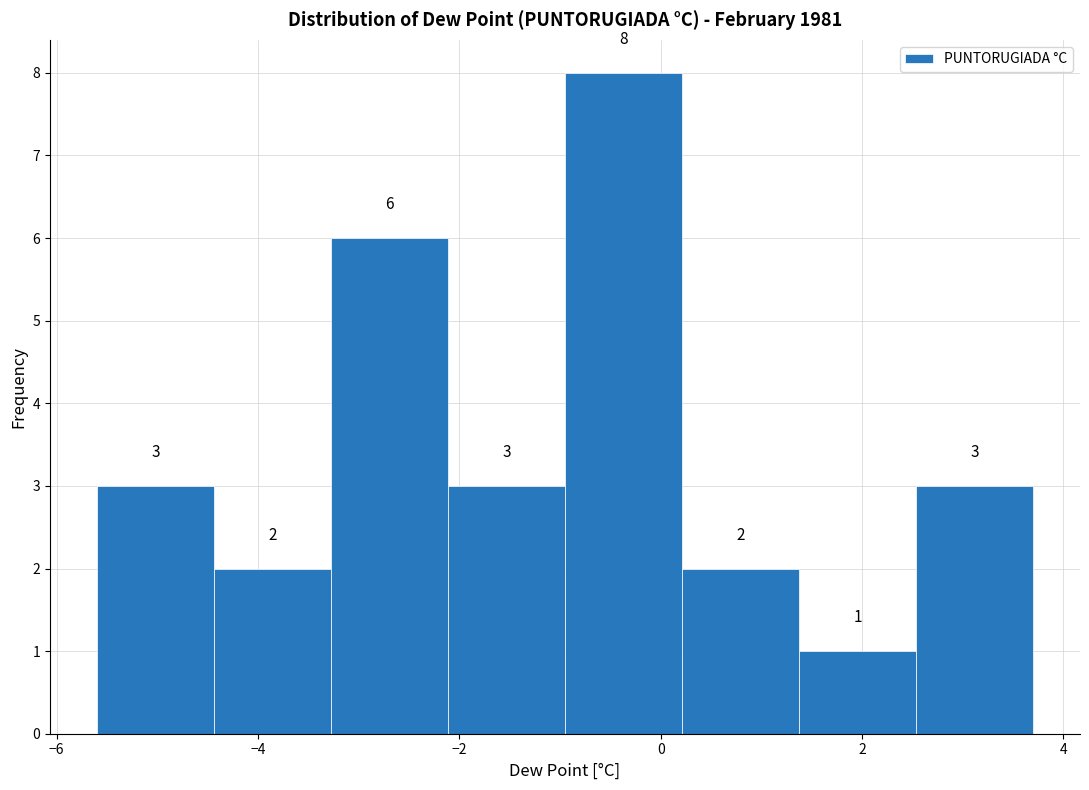

Reading left to right, transcribe this chart: for each bar, give the range it covers on the x-axis and its height. The bar edges are not printed on the chart, so give them approximately, as read against the axis.

-5.6 to -4.4: 3
-4.4 to -3.2: 2
-3.2 to -2.2: 6
-2.2 to -1.0: 3
-1.0 to 0.2: 8
0.2 to 1.4: 2
1.4 to 2.6: 1
2.6 to 3.8: 3